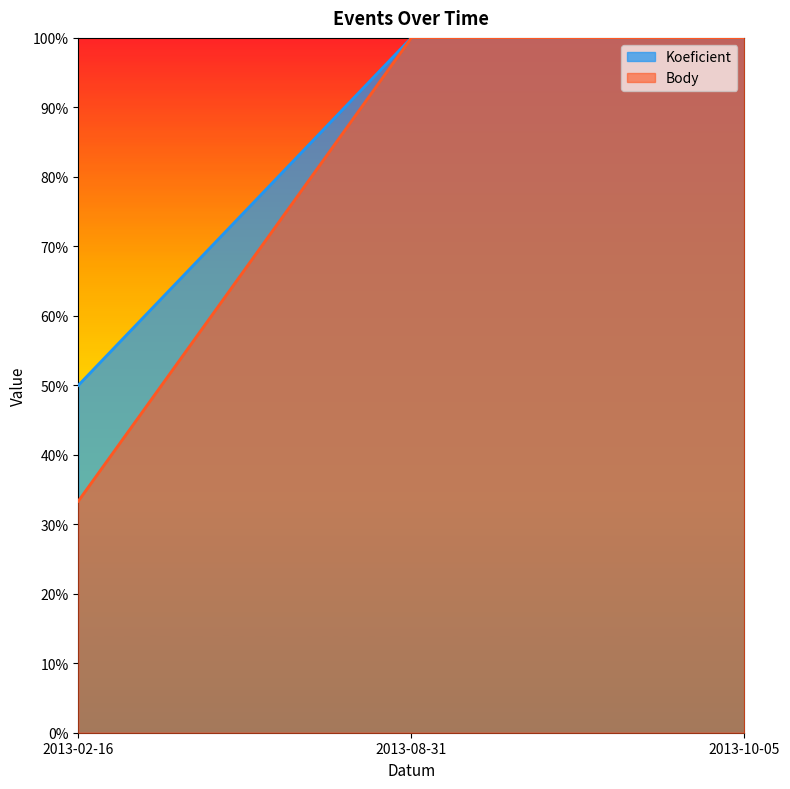

What is the sum of the Body values at 2013-08-31 and 2013-10-05?

2.0